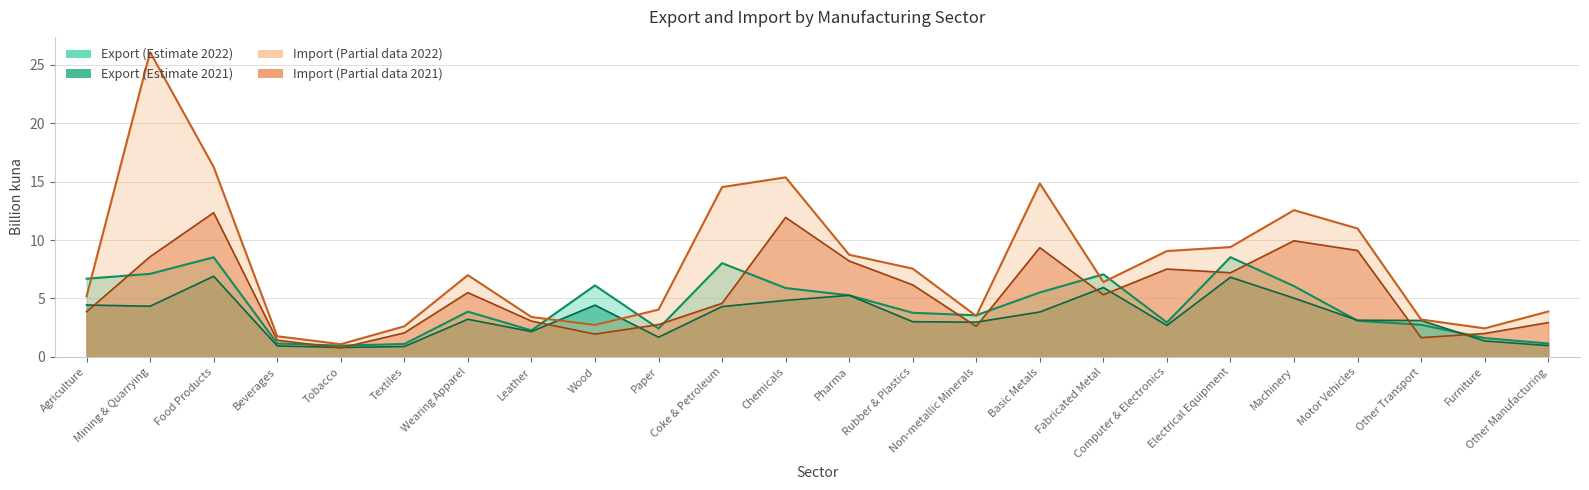

How many interior local peaks does the import_2021 series have?

6